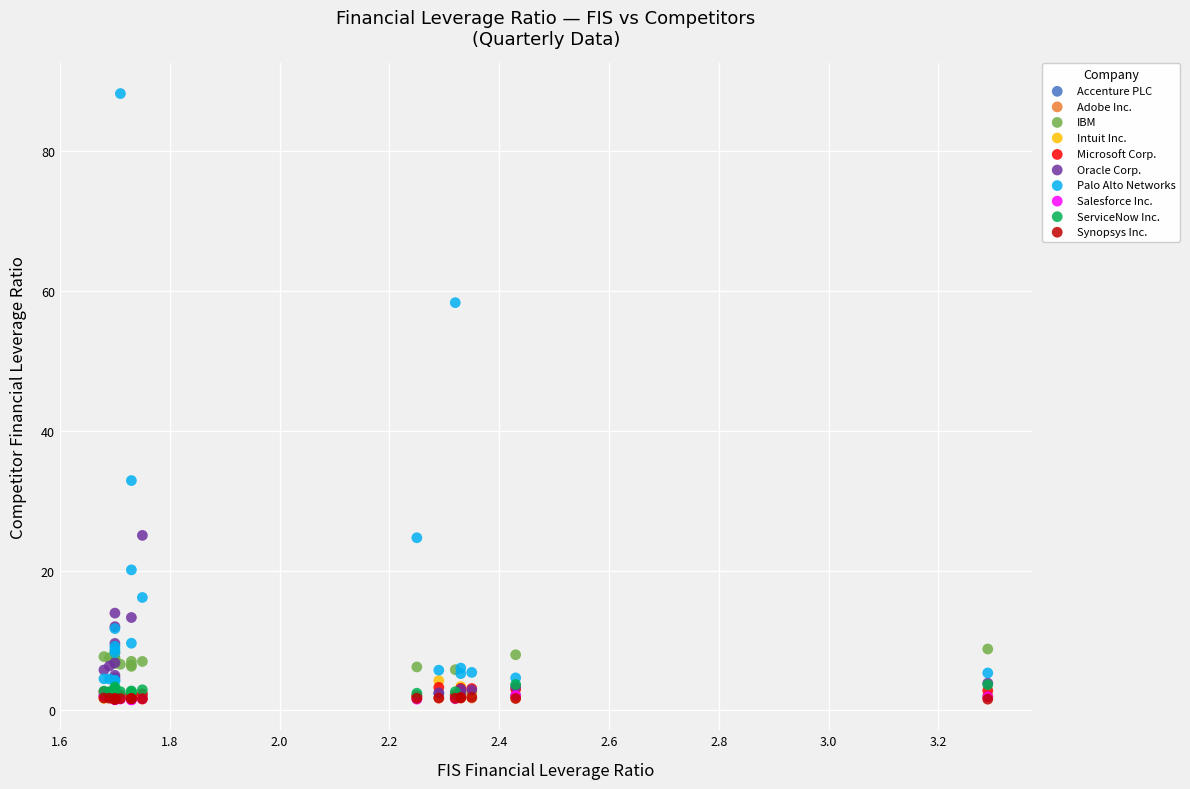

Which series contains the highest Y value?

Palo Alto Networks